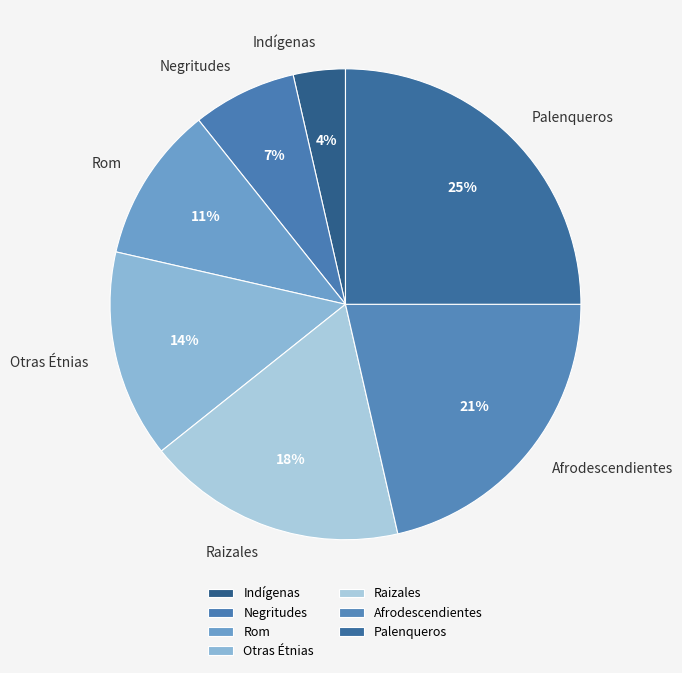

To the nearest percent, what portion does Afrodescendientes represent?

21%